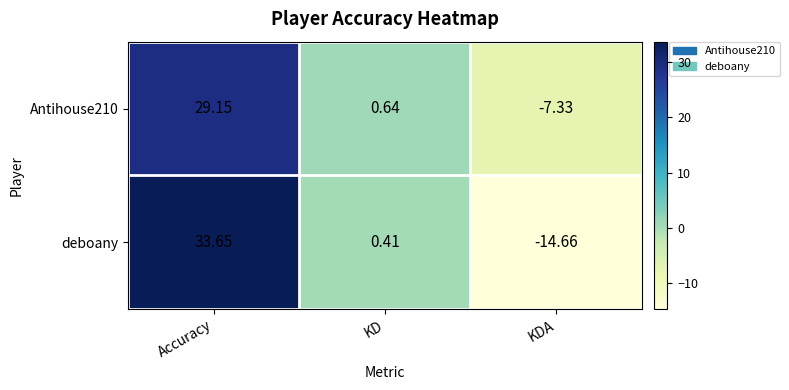

Rank the series by their average value, from lowest to highest.

deboany, Antihouse210